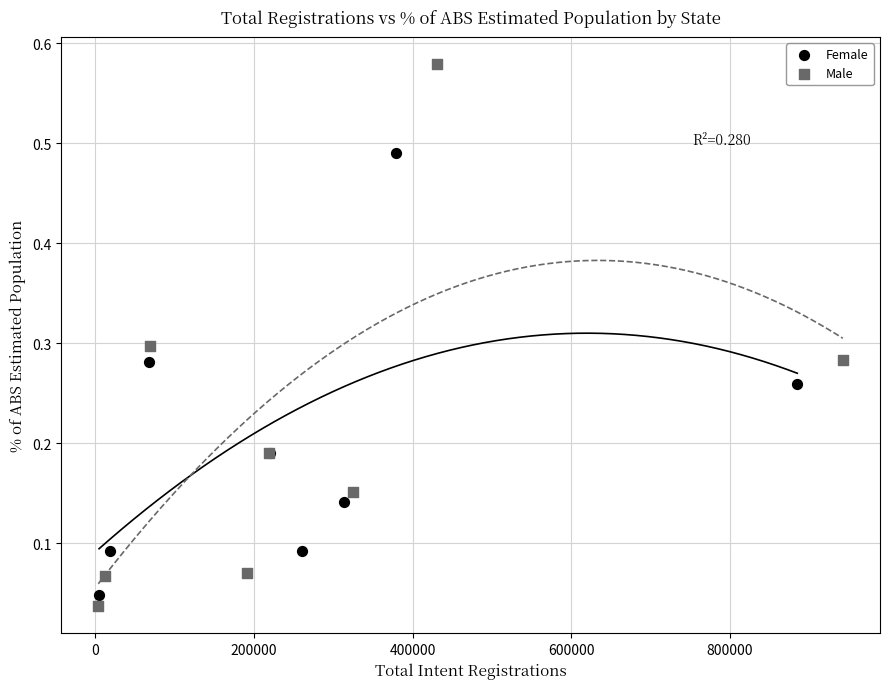

Which series has the largest Y range (max minus min)?

Male